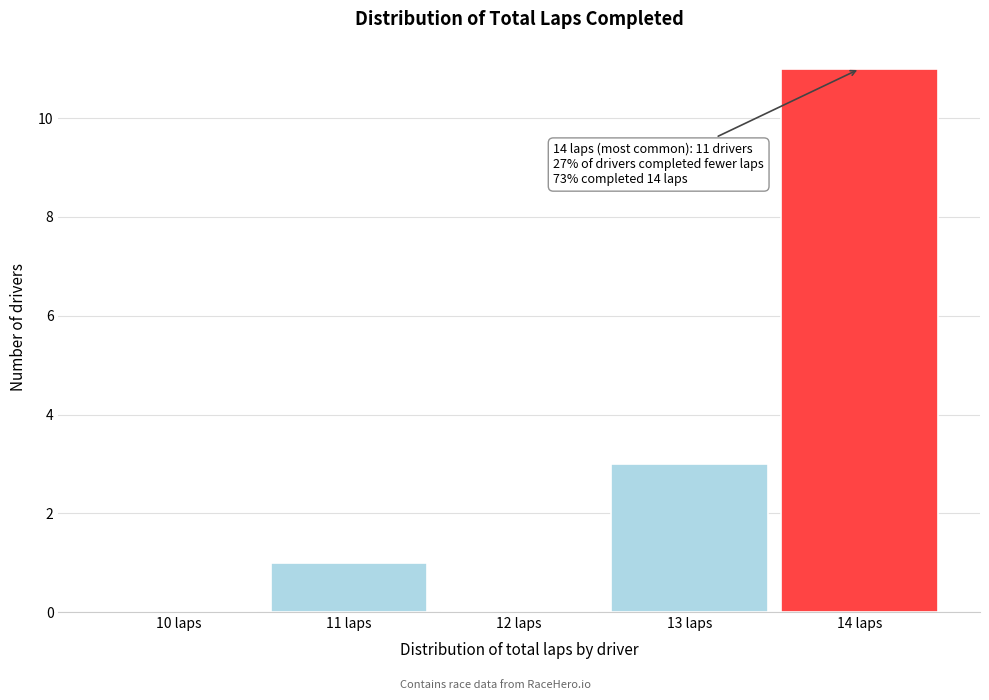

Which range on the x-axis has the tallest bar?

13.5 to 14.5